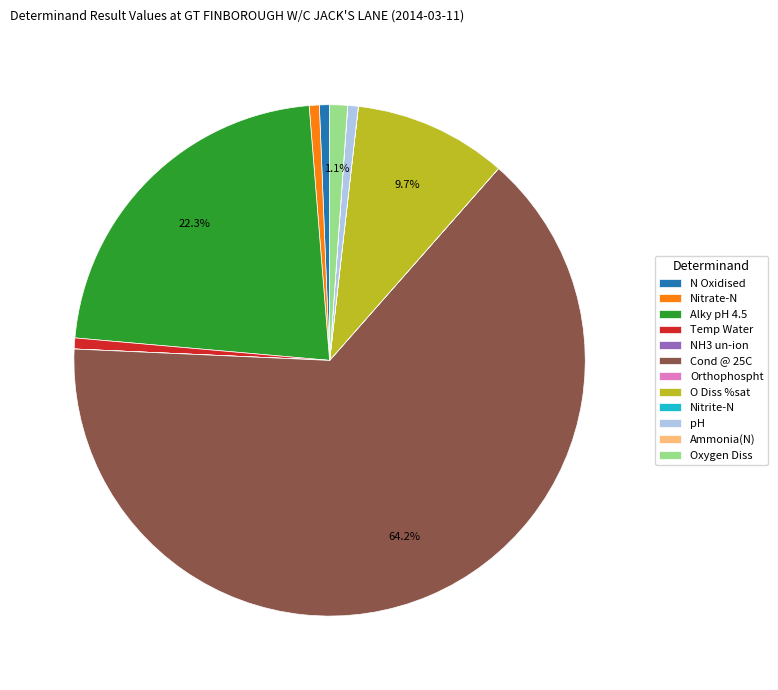

Which has a higher value, Cond @ 25C or O Diss %sat?

Cond @ 25C